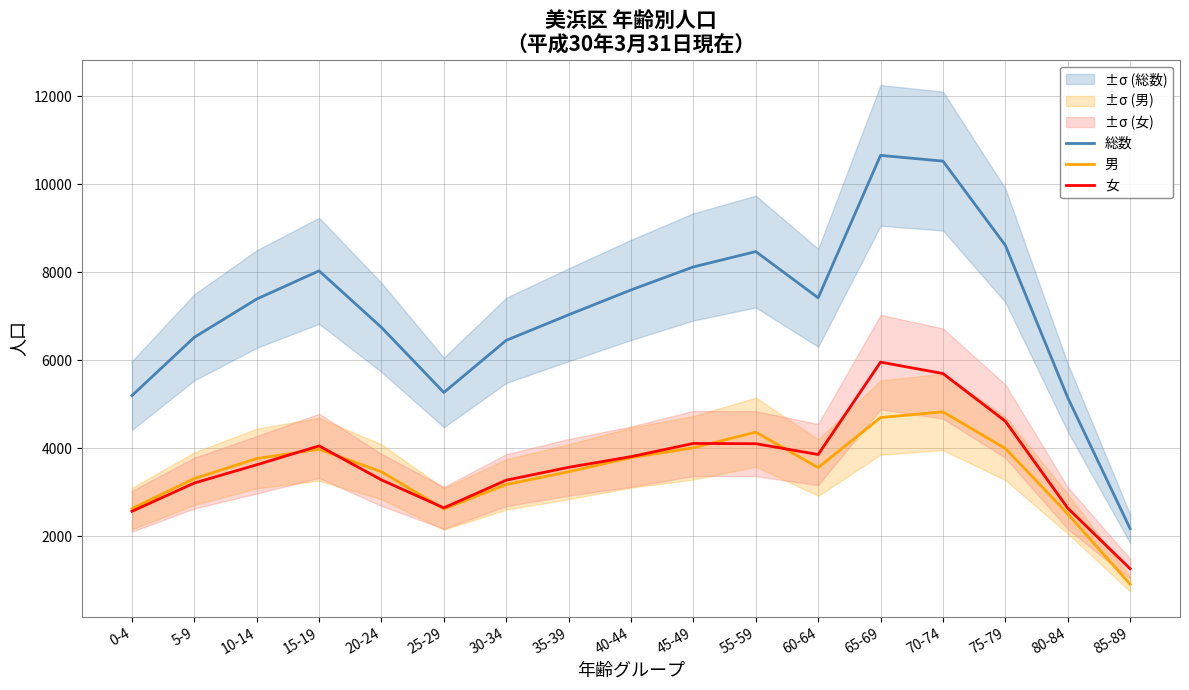

True or false: 女 and 総数 cross at least once.

False